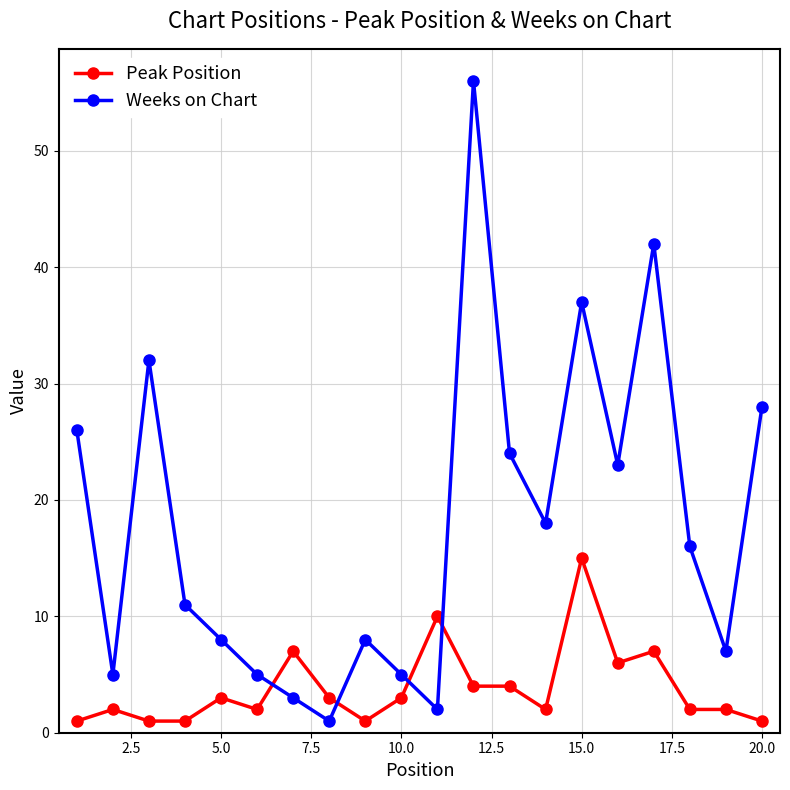

What is the value of the Weeks on Chart point at the 17th from the left?

42